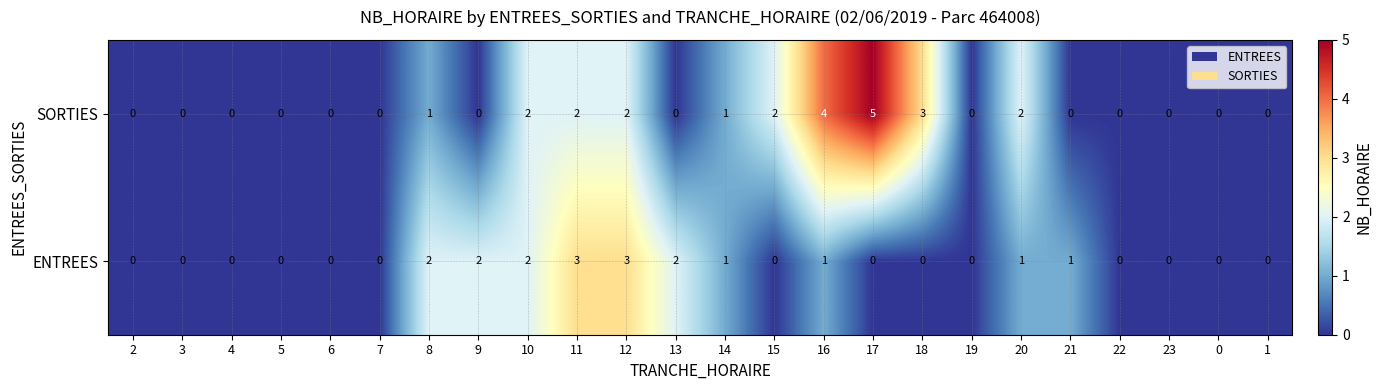

How many ENTREES values are between 0 and 2?

22